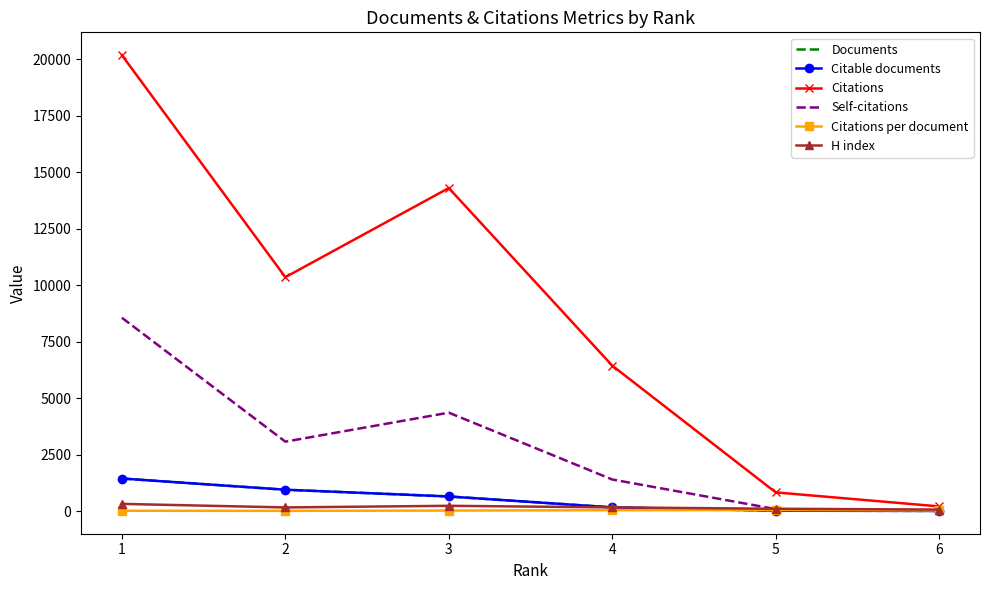

At which label does Citations per document first exceed 29?

4